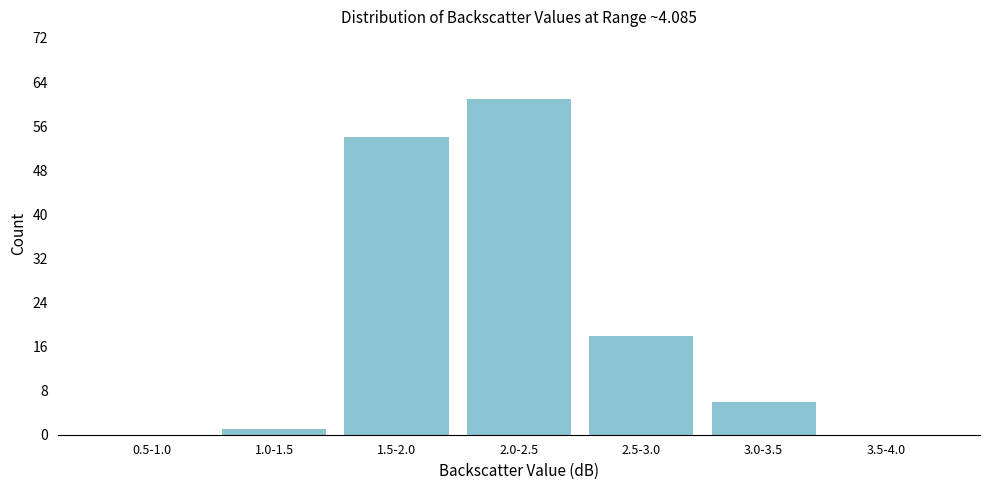

Reading left to right, what are all the values shown in this chart?

0.5-1.0=0	1.0-1.5=1	1.5-2.0=54	2.0-2.5=61	2.5-3.0=18	3.0-3.5=6	3.5-4.0=0